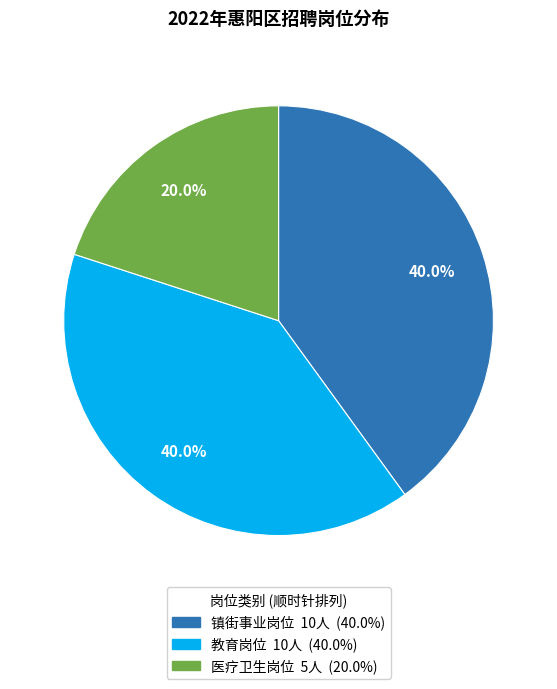

Is there a majority slice in this chart?

No